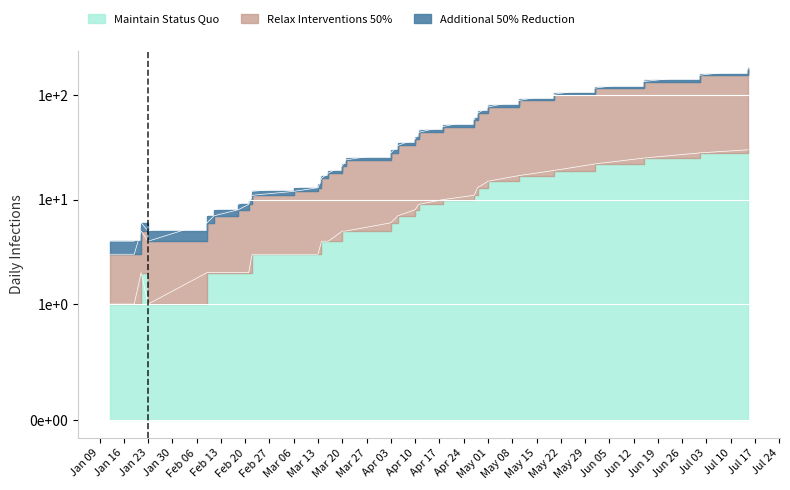

What is the difference between the highest and lowest values at 2023-04-28?

54